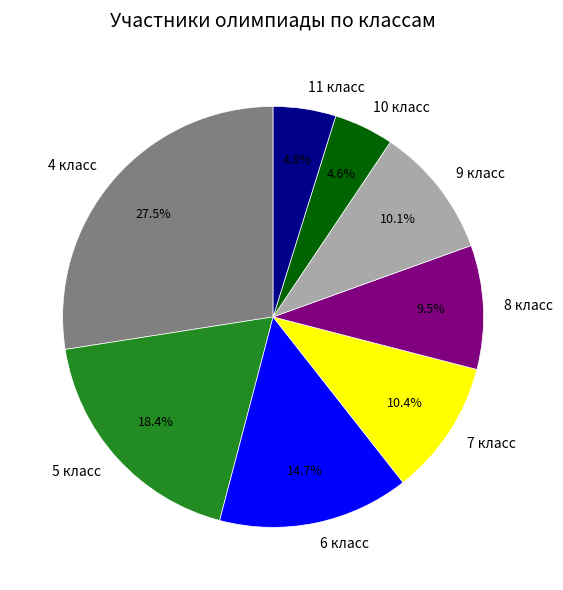

What is the total percentage of 6 класс and 7 класс?

25.1%